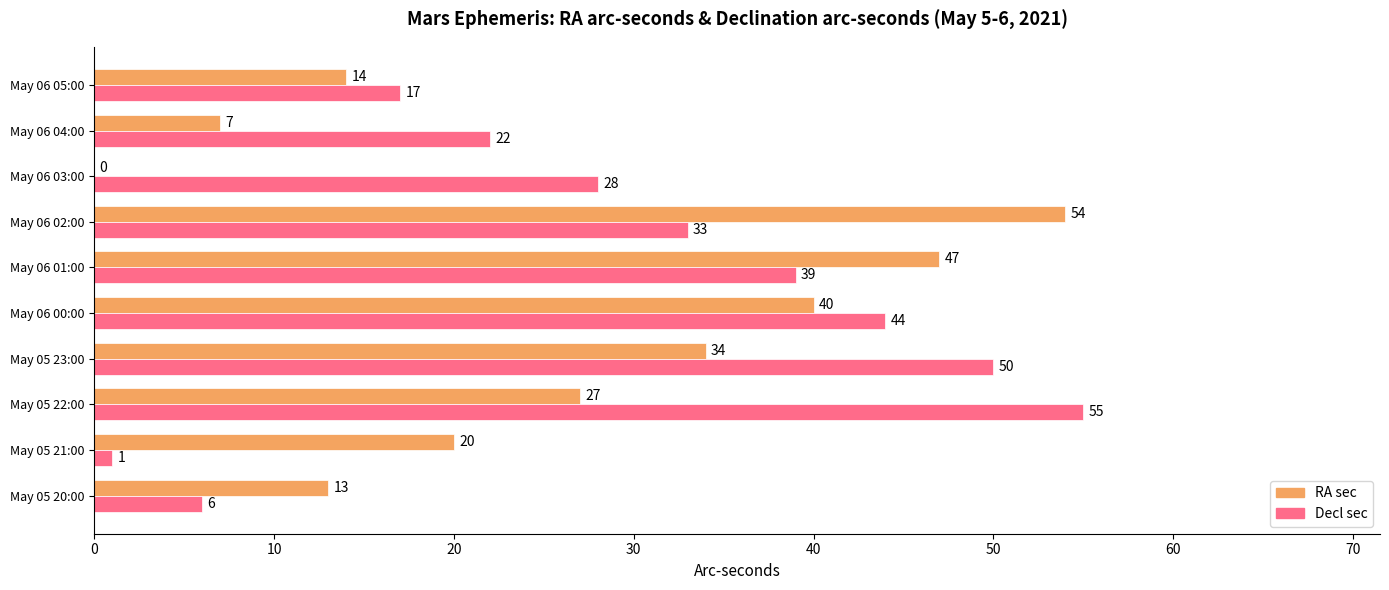

True or false: Decl sec has a value of 6 at May 05 20:00.

True